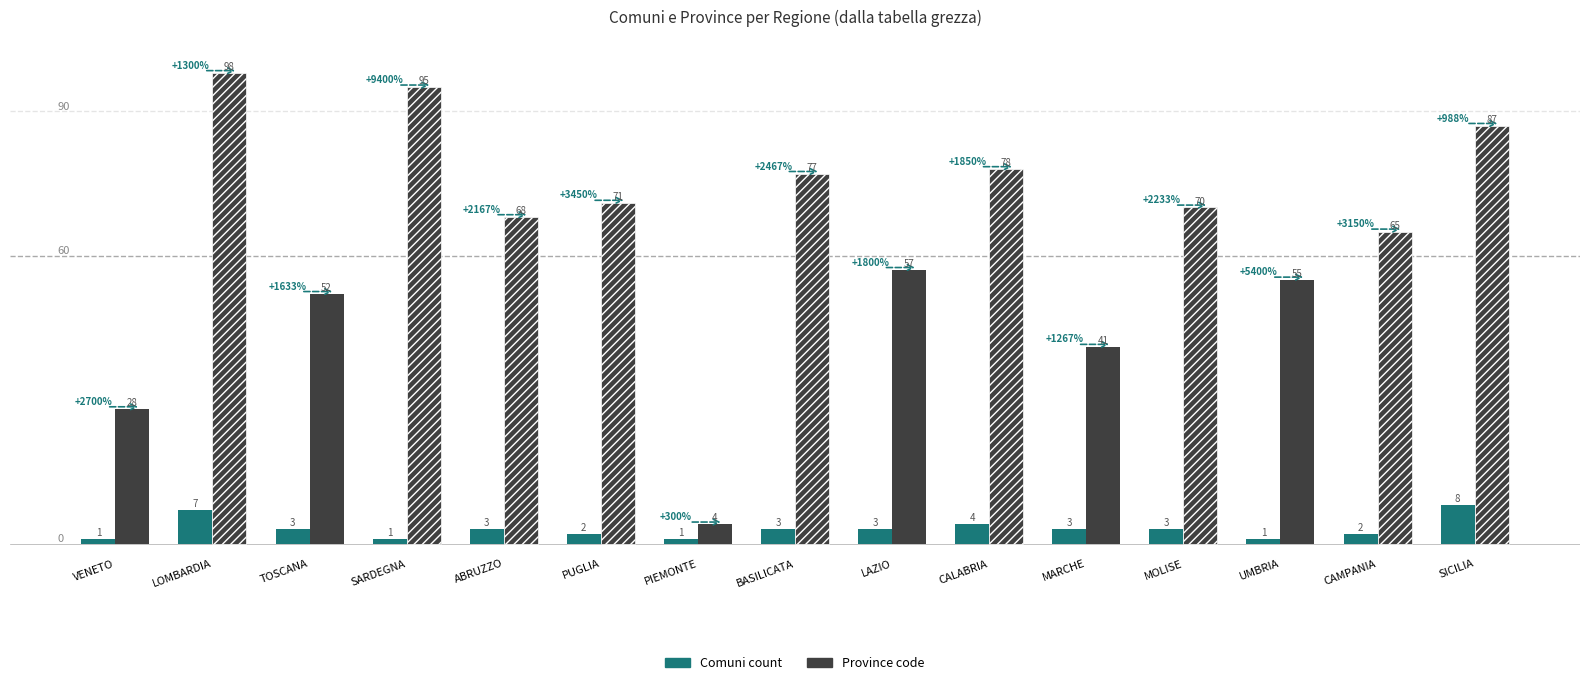

Which series has the largest range (max minus min)?

Province code